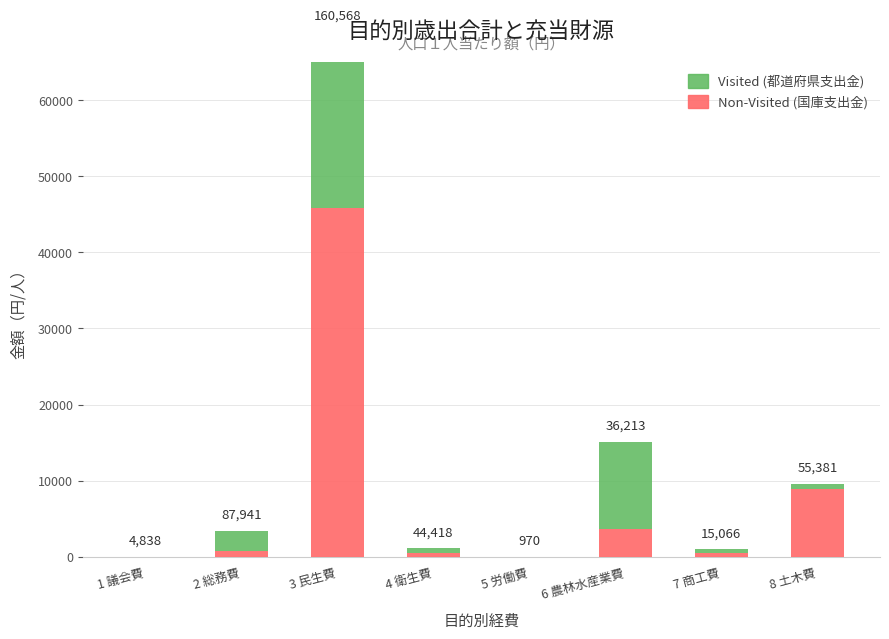

At how many categories does at least one series exceed 16218?

1